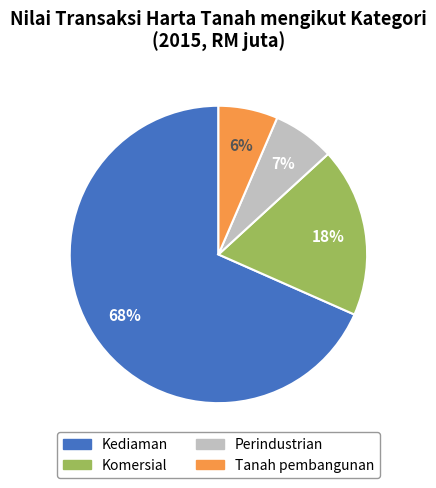

Is the sum of Tanah pembangunan and Perindustrian greater than half?

No